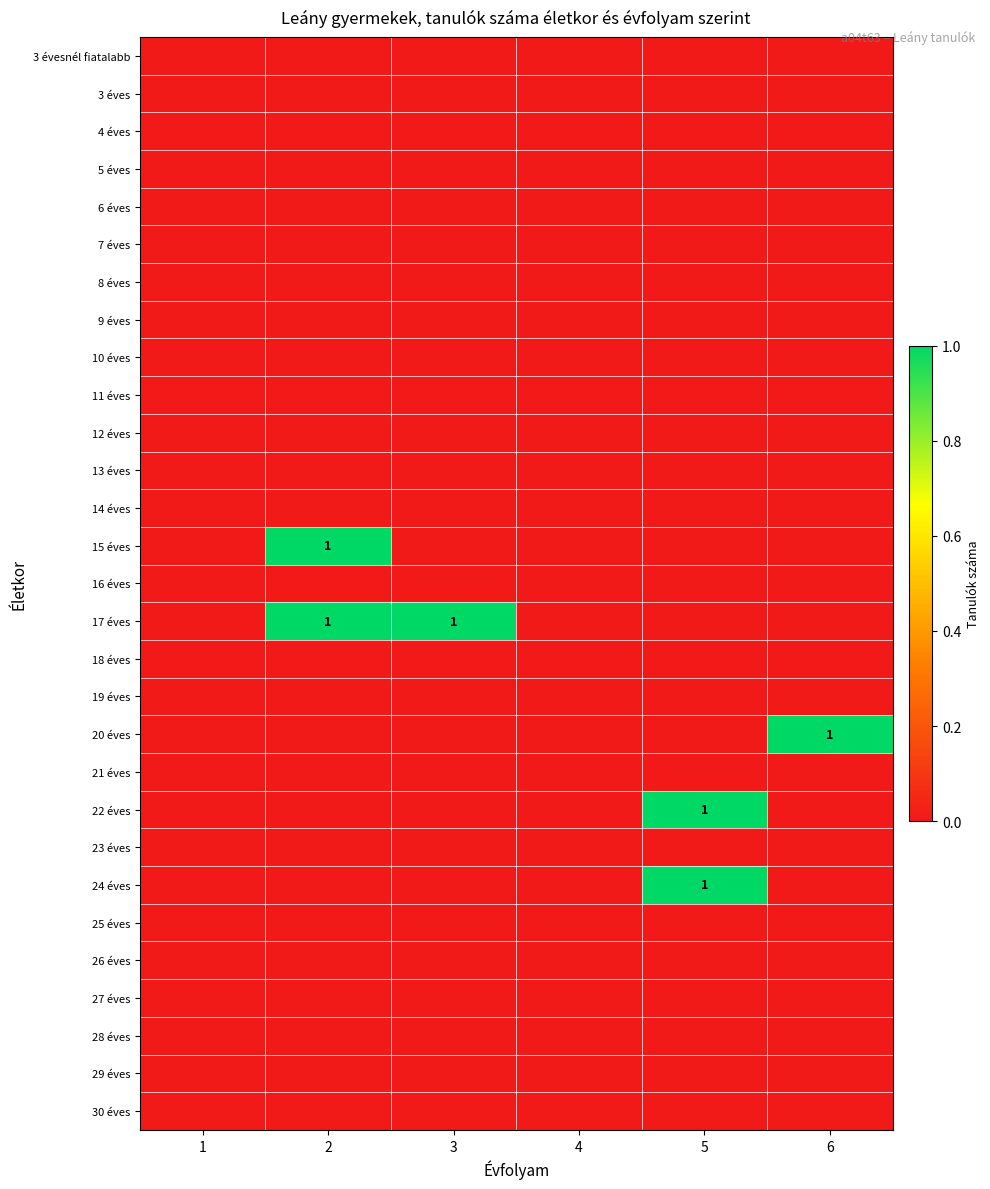

Is it true that 30 éves equals 0 at 6?

True